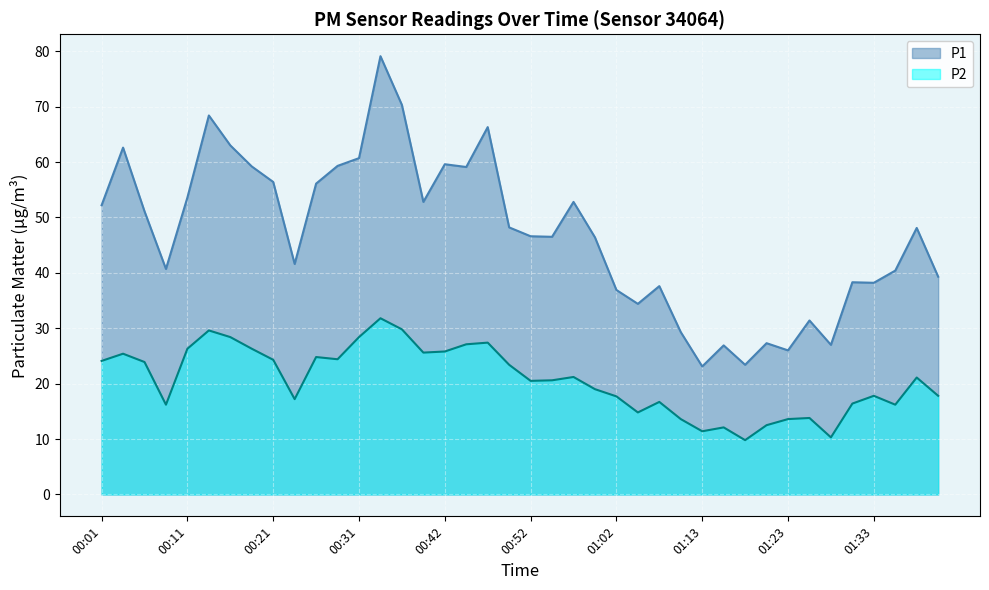

What is the label of the 22nd point from the left?

00:54